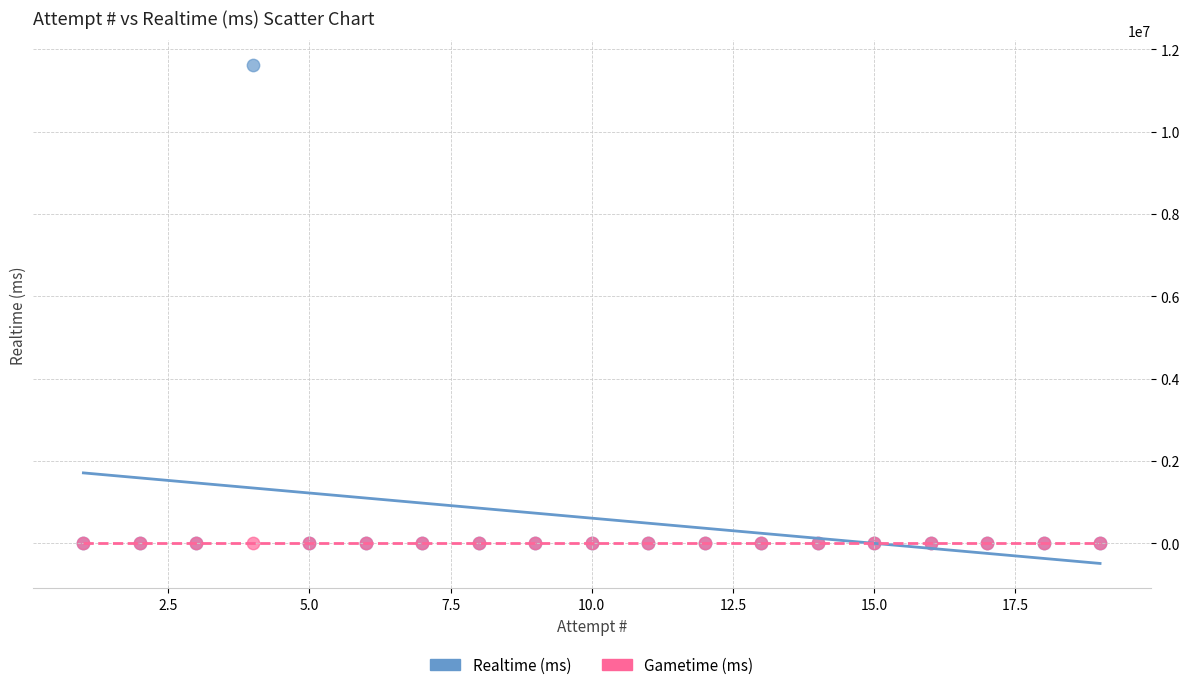

What are all the series names shown in the legend?

Realtime (ms), Gametime (ms)